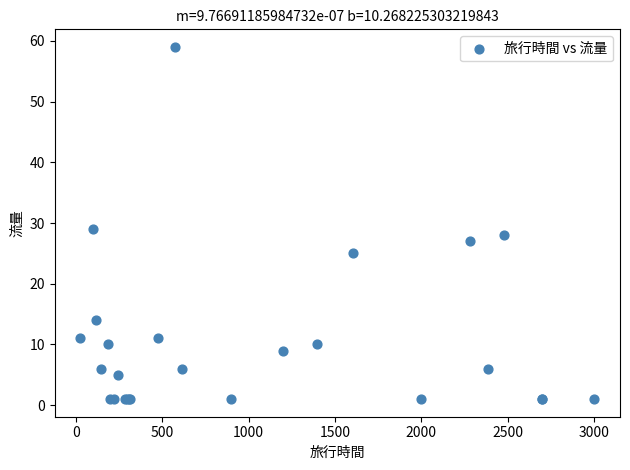

What Y value in the scatter plot is closest to 30?

29